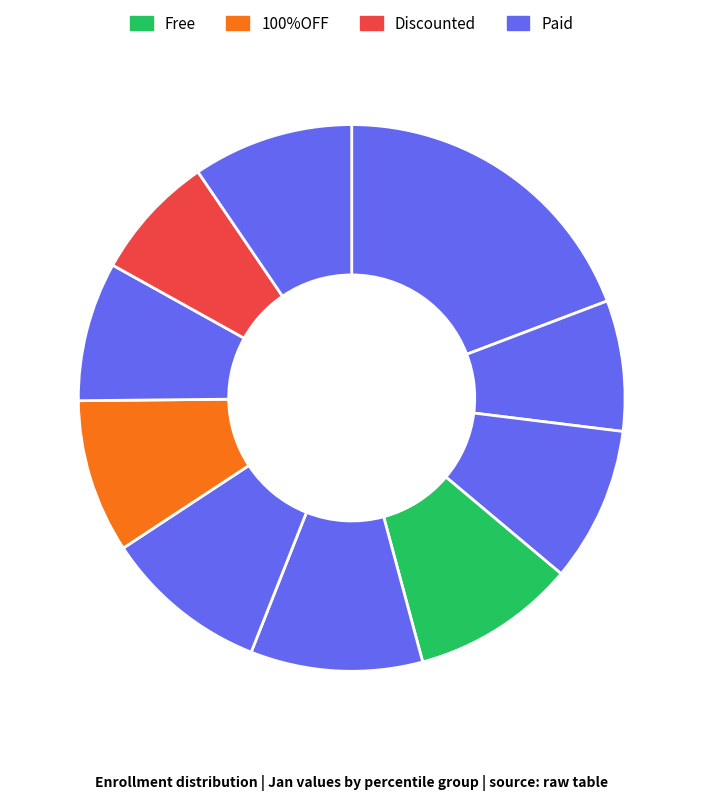

Count the number of slices in the pie.

10